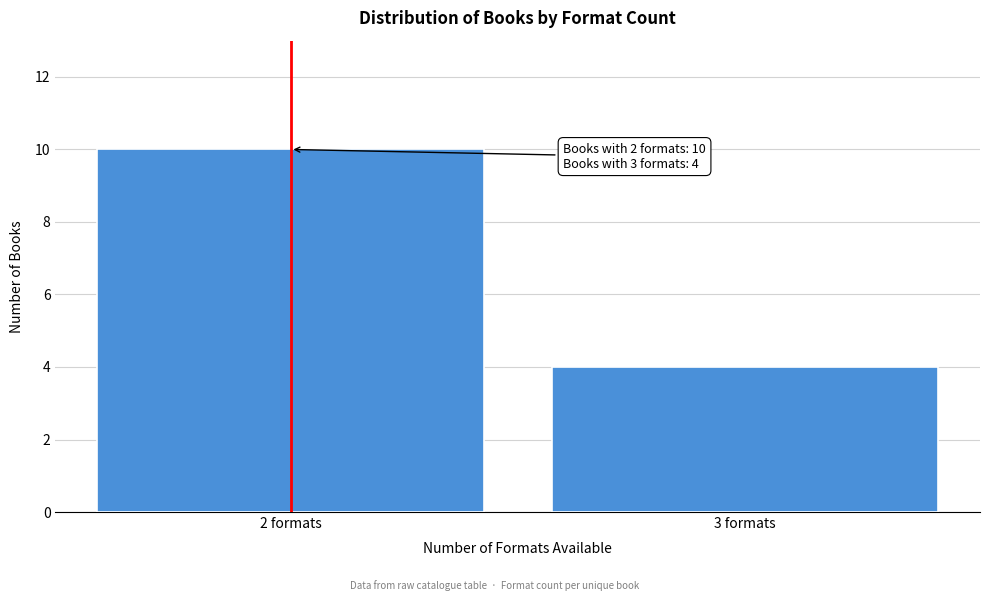

Reading left to right, what are all the values shown in this chart?

2 formats=10	3 formats=4